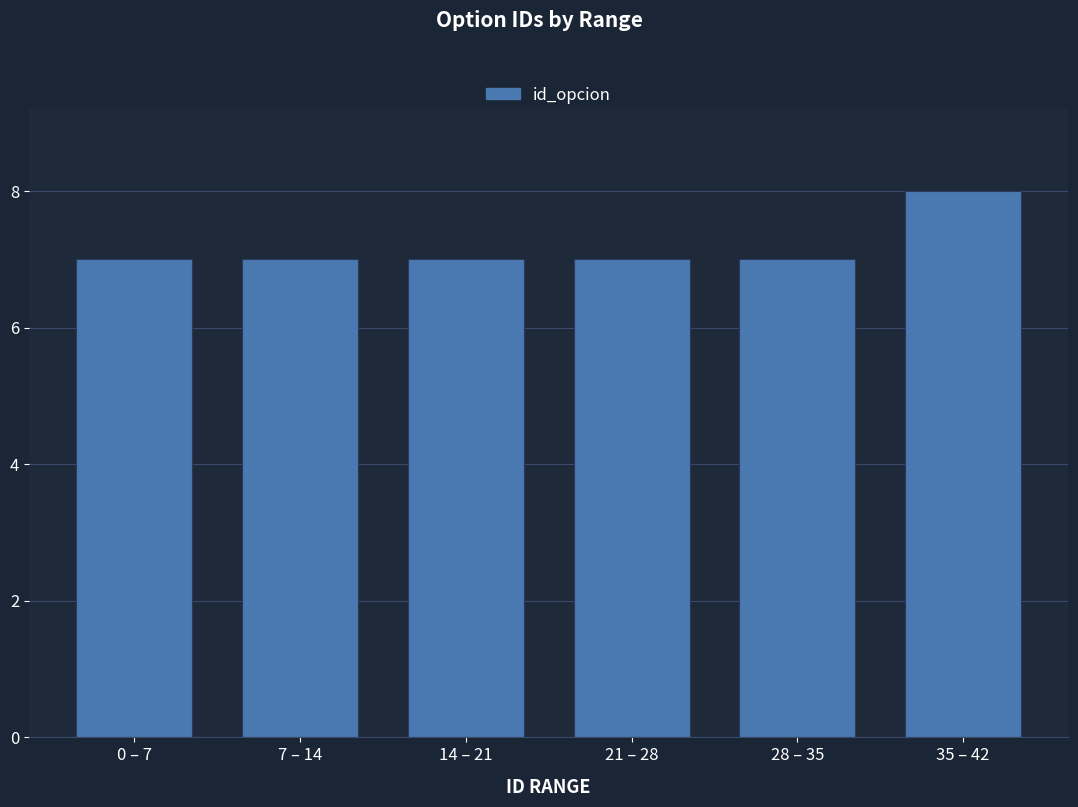

Reading left to right, transcribe all the data shown in this chart.

0 – 7=7	7 – 14=7	14 – 21=7	21 – 28=7	28 – 35=7	35 – 42=8